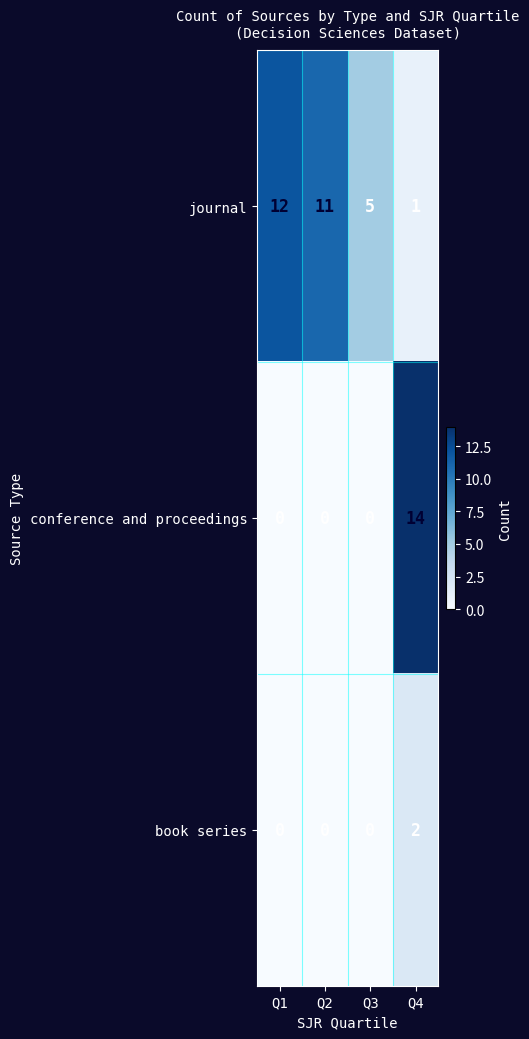

What is the approximate value of conference and proceedings at Q4?

14